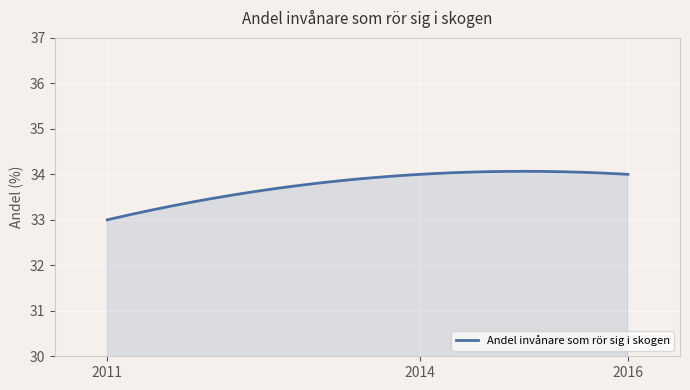

What is the sum of all values?

10133.1